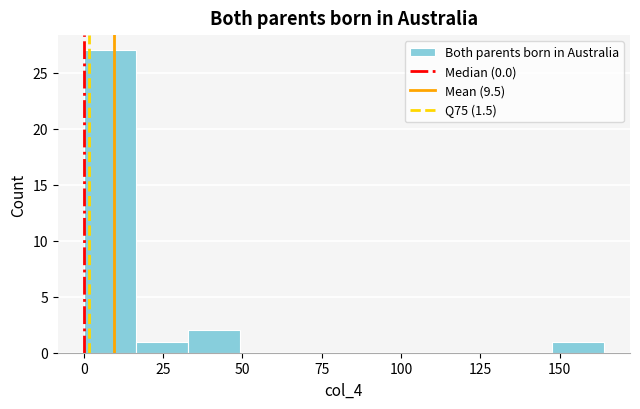

Read against the x-axis, roughly where is the centre of the tallest bar?

10